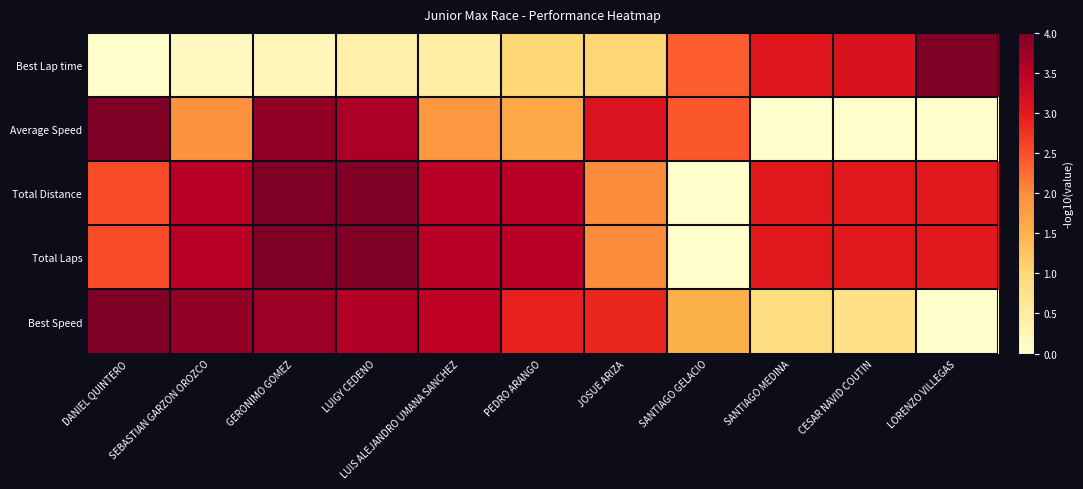

What is the total value across all series at DANIEL QUINTERO?

13.0